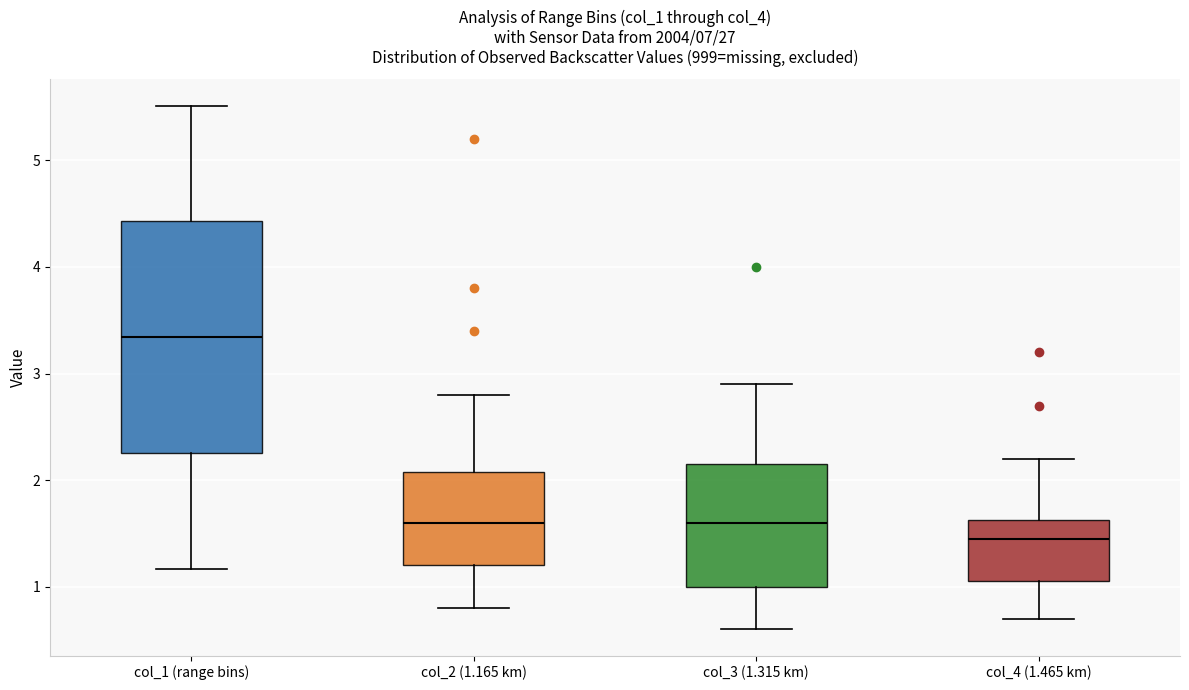

Where is the lower edge of the box for col_2 (1.165 km) on the y-axis? The values are not printed on the chart, so give them approximately, as read against the axis.

1.2